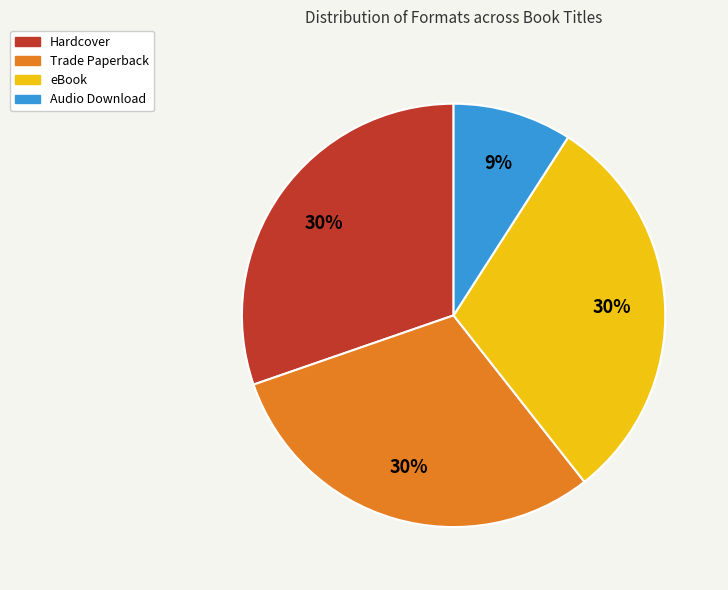

Which slice is the smallest?

Audio Download